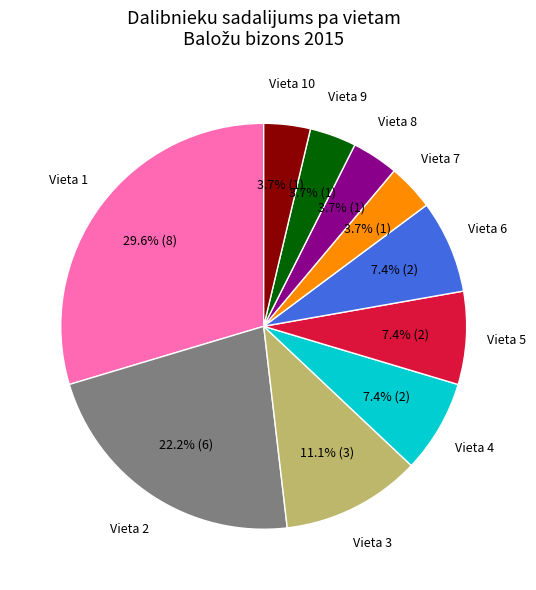

Which category has the biggest portion of the pie?

Vieta 1